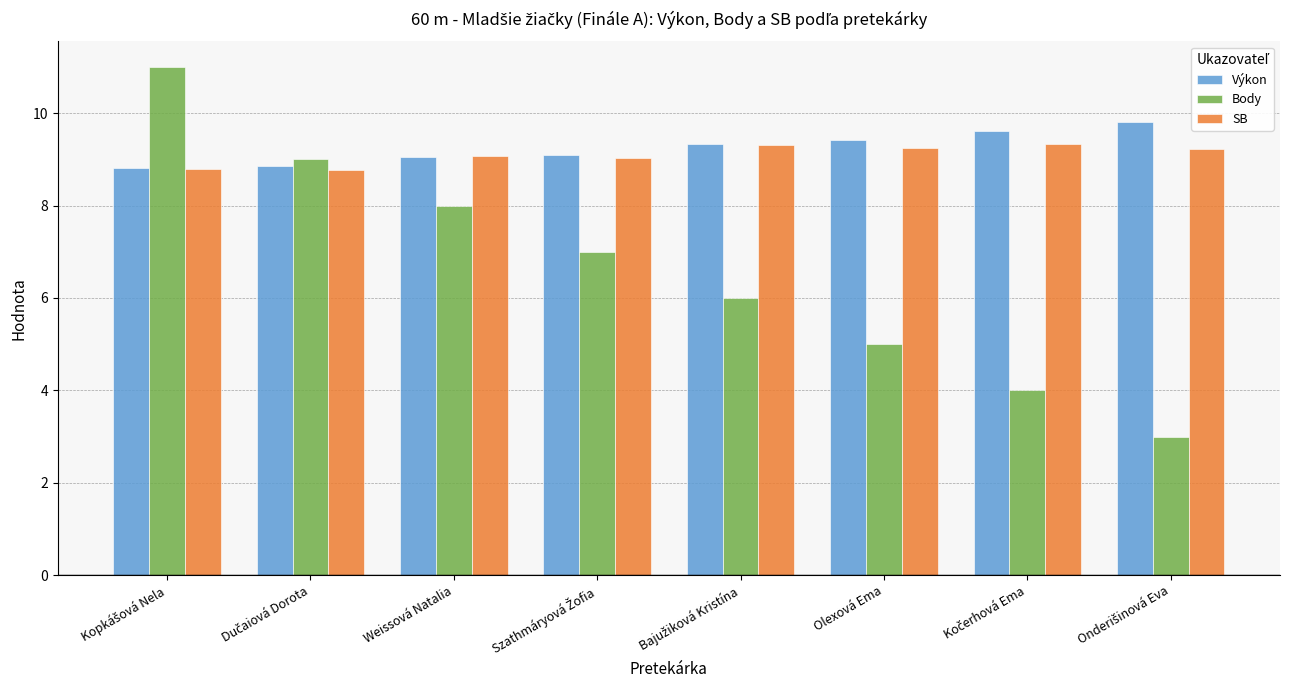

Which series has the widest spread of values?

Body